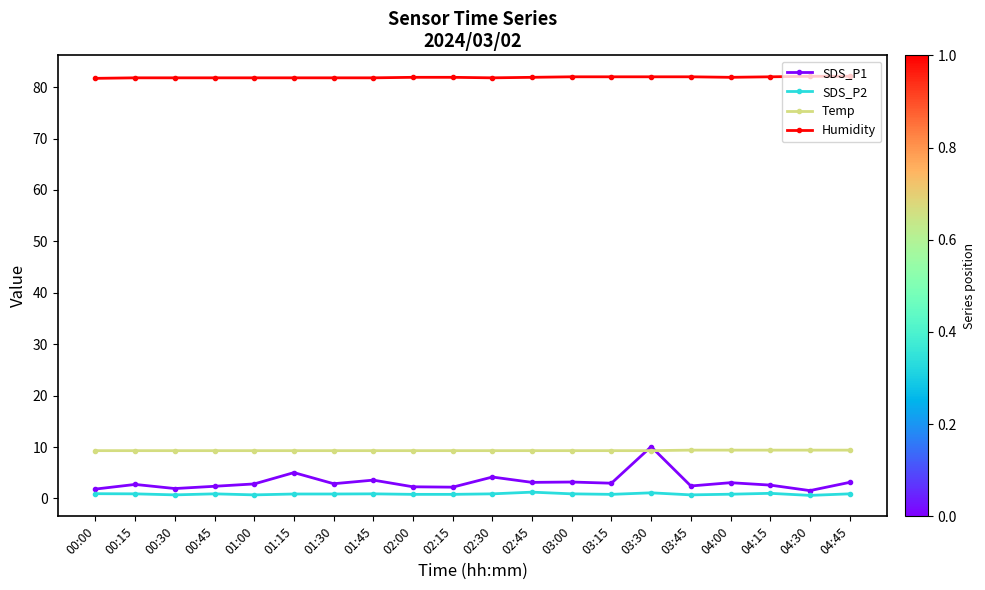

What is the difference between the second highest and minimum values in the Temp series?

0.1